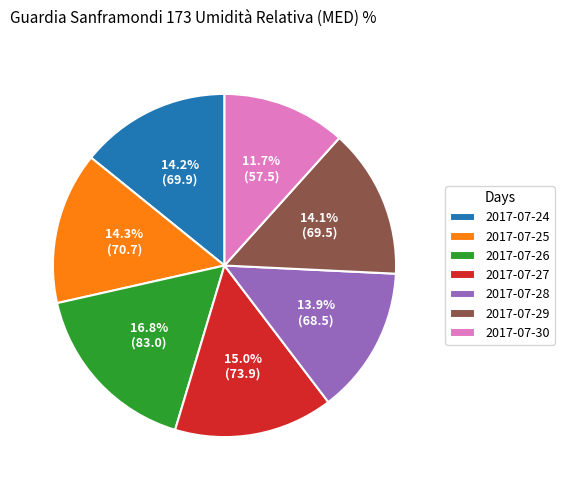

How much of the chart is everything except 2017-07-24?

85.8%